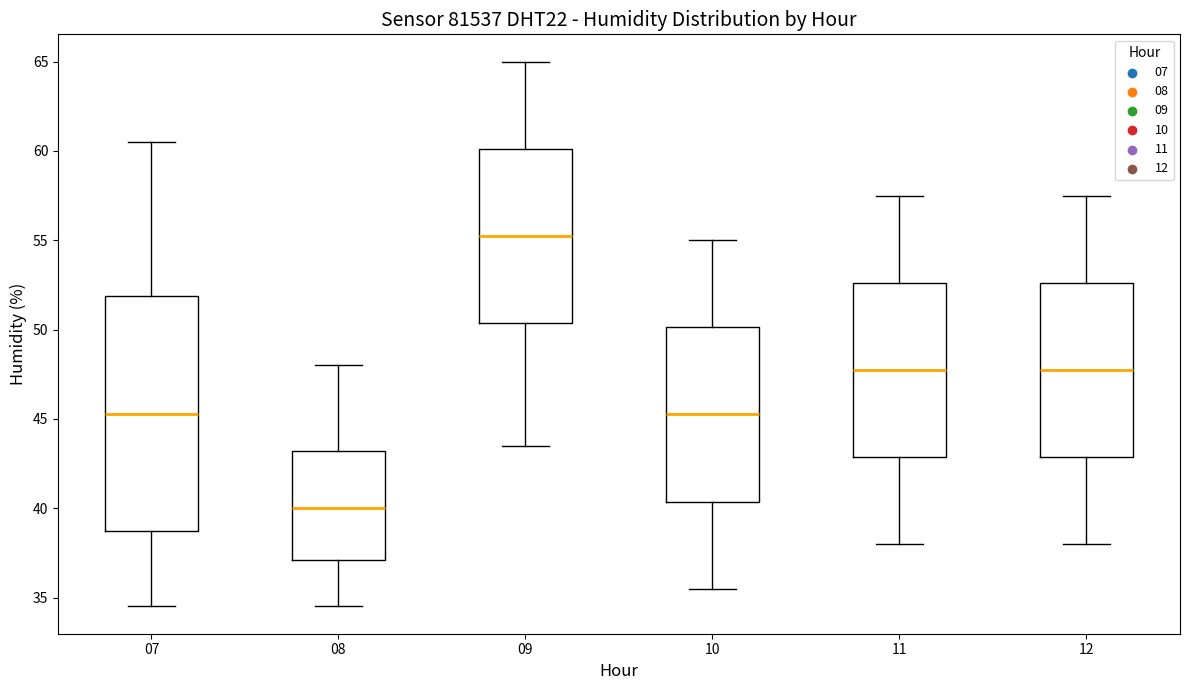

Reading left to right, transcribe this box plot: for each box, give where its median line is, the range the box spans, and where its two whiskers end, as read against the y-axis. The values are not printed on the chart, so give them approximately, as read against the axis.

07: median 45.5, box 38.5 to 52.0, whiskers 34.5 to 60.5
08: median 40.0, box 37.0 to 43.0, whiskers 34.5 to 48.0
09: median 55.5, box 50.5 to 60.0, whiskers 43.5 to 65.0
10: median 45.5, box 40.5 to 50.0, whiskers 35.5 to 55.0
11: median 48.0, box 43.0 to 52.5, whiskers 38.0 to 57.5
12: median 48.0, box 43.0 to 52.5, whiskers 38.0 to 57.5